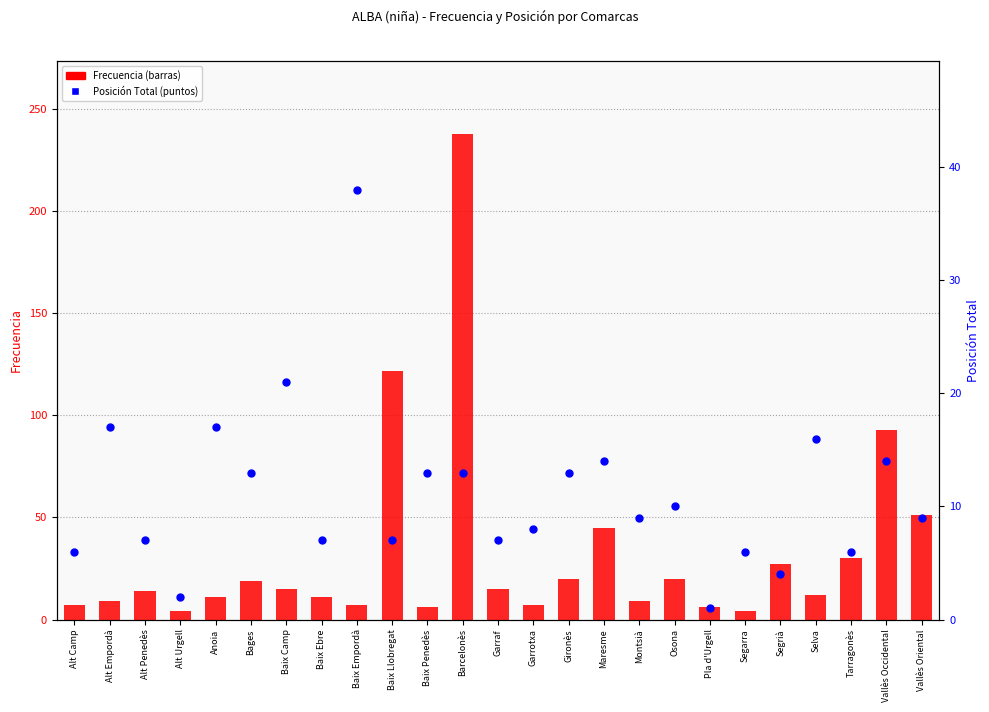

At which category is the sum across all series the highest?

Barcelonès